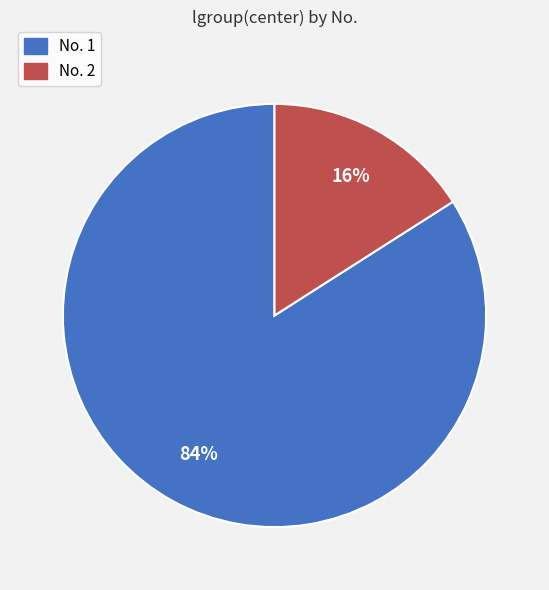

Which has a higher value, No. 1 or No. 2?

No. 1